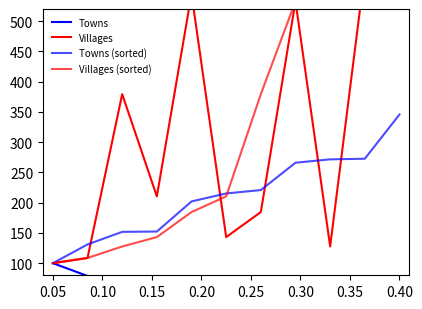

What is the difference between the Villages values at 0.00 and 0.25?

43.1